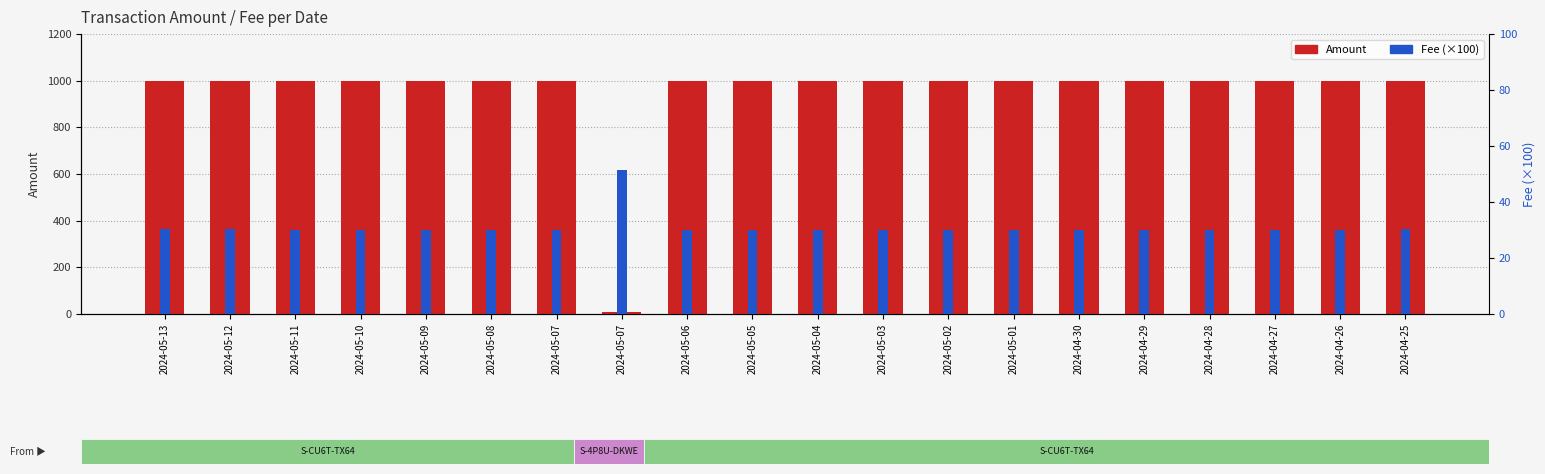

Where is Amount nearest to the value 505?

2024-05-13